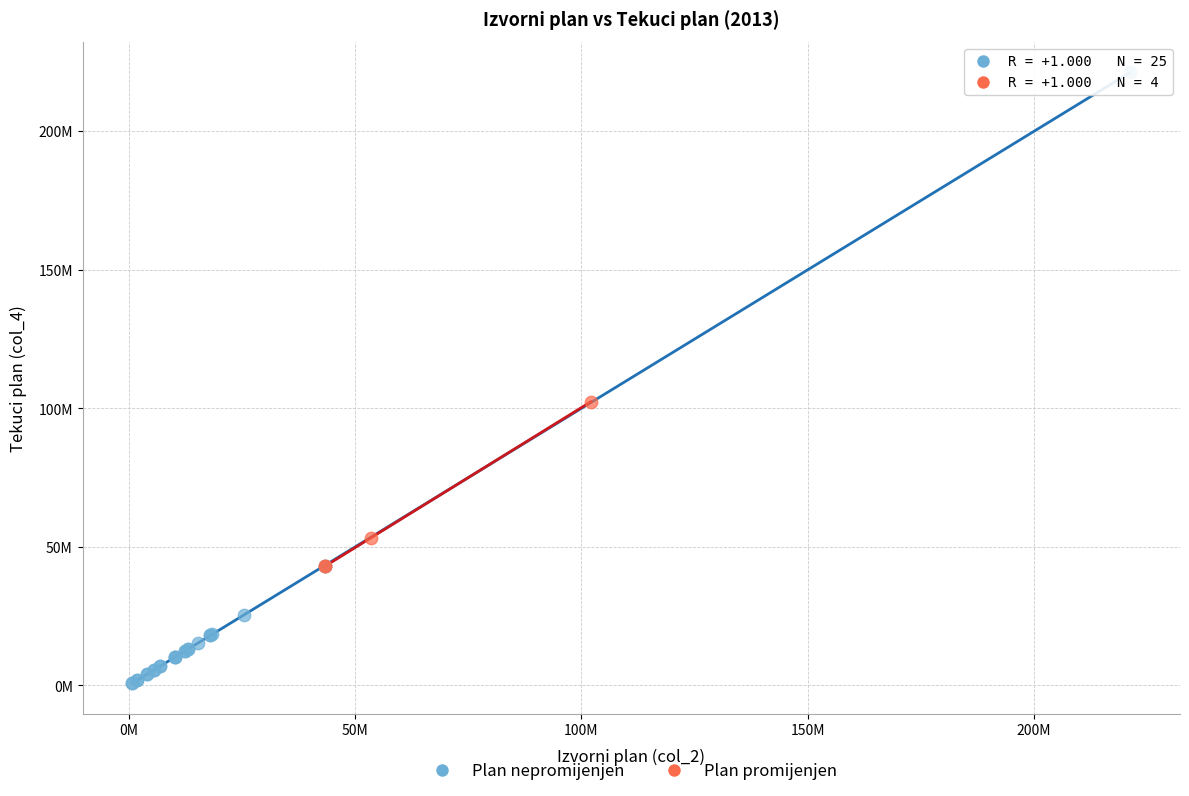

What are all the series names shown in the legend?

Plan nepromijenjen, Plan promijenjen